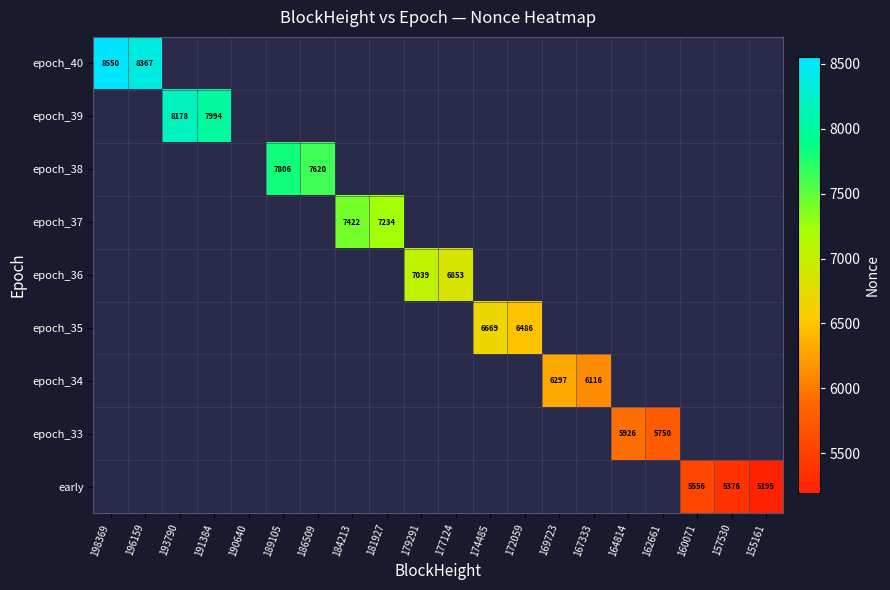

At how many categories does at least one series exceed 6089?

14